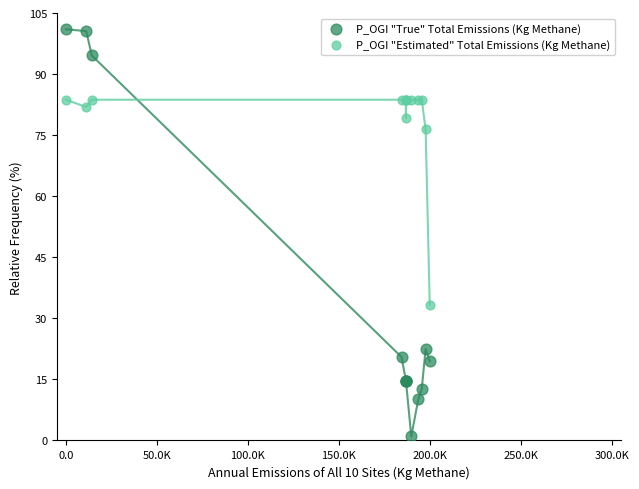

Which series reaches the maximum Y coordinate?

P_OGI "True" Total Emissions (Kg Methane)